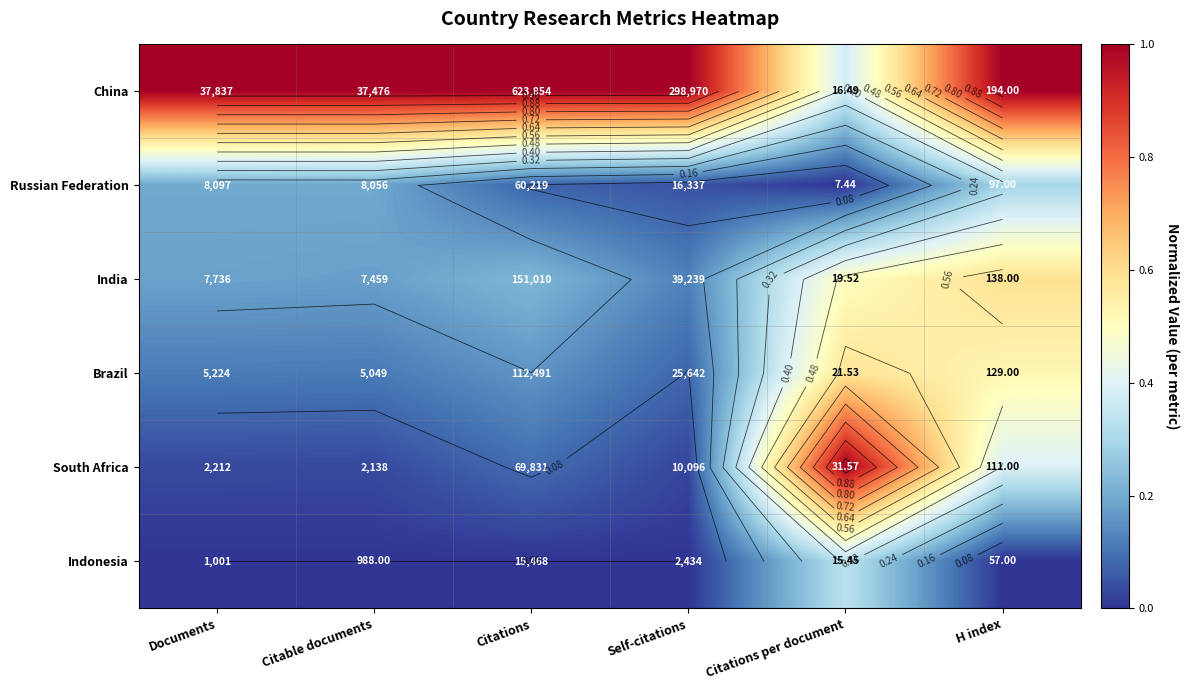

Rank the series by their maximum value, from highest to lowest.

China, South Africa, India, Brazil, Indonesia, Russian Federation